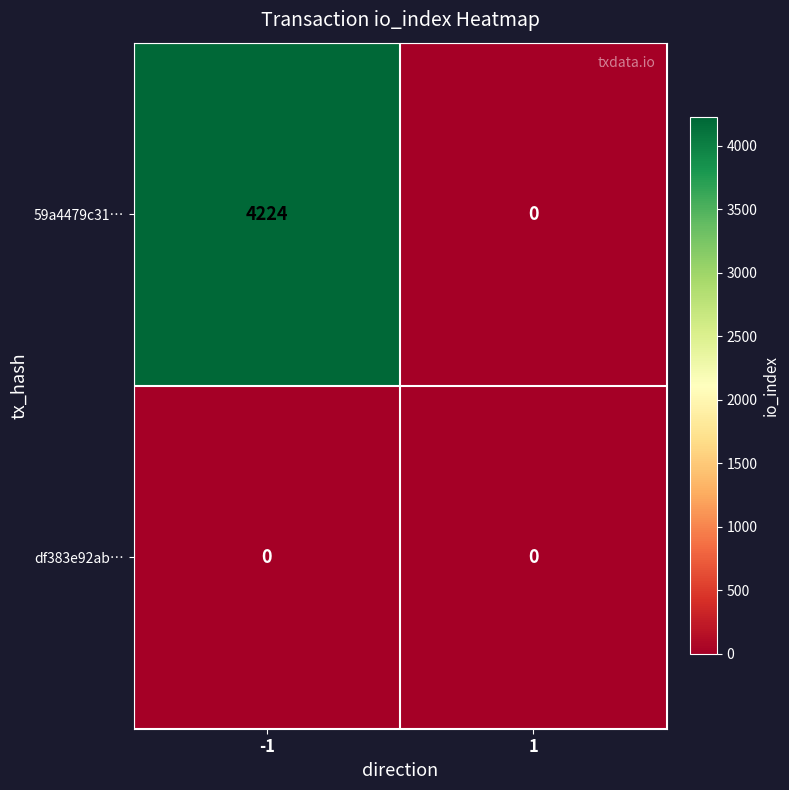

Reading left to right, list all the values displayed in this chart.

59a4479c31…: -1=4224	1=0
df383e92ab…: -1=0	1=0